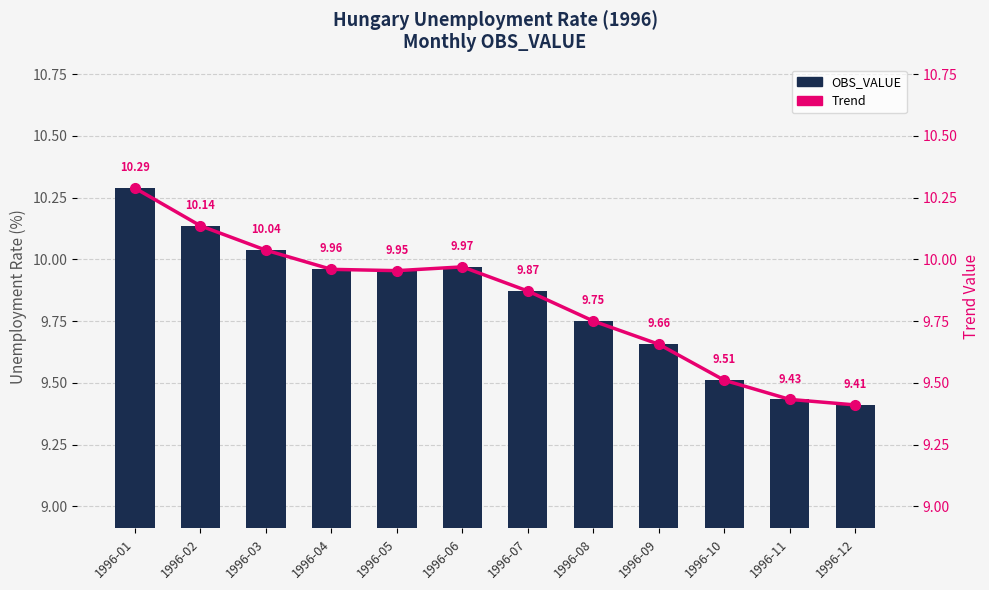

What is the sum of all Trend values?

118.0